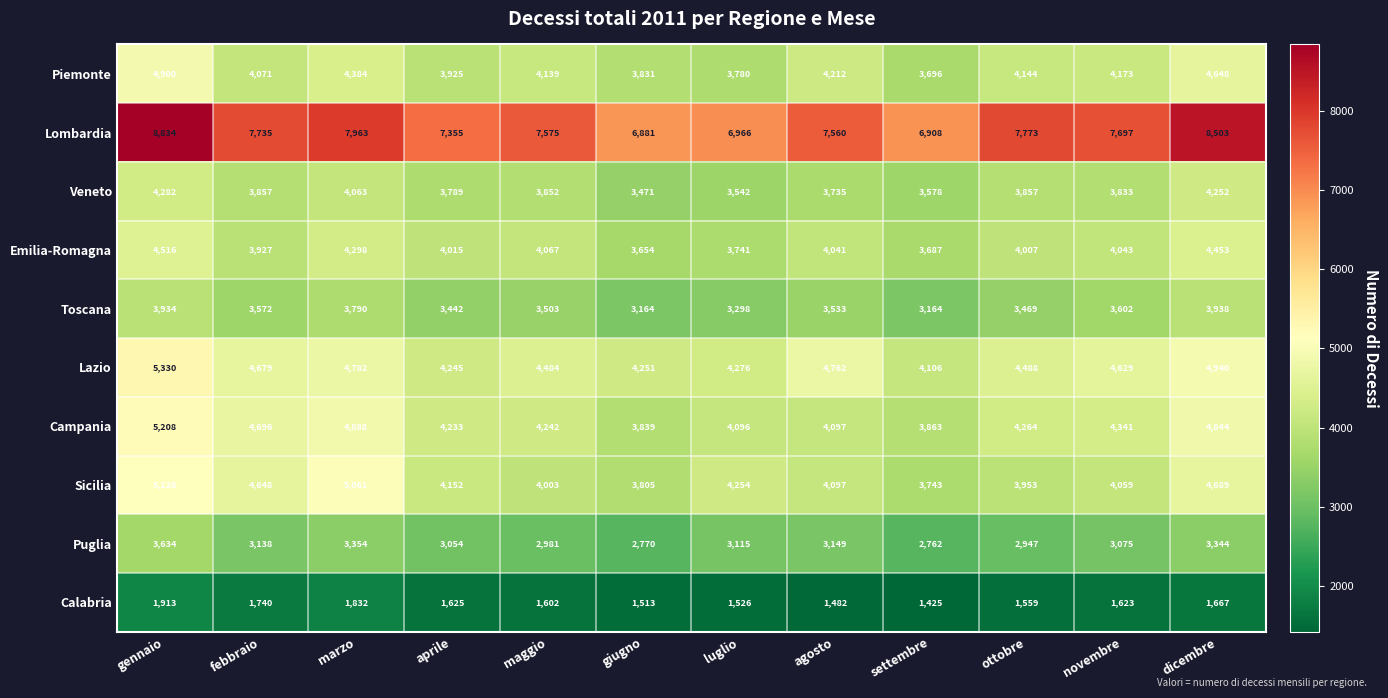

Which series has the largest total across all categories?

Lombardia